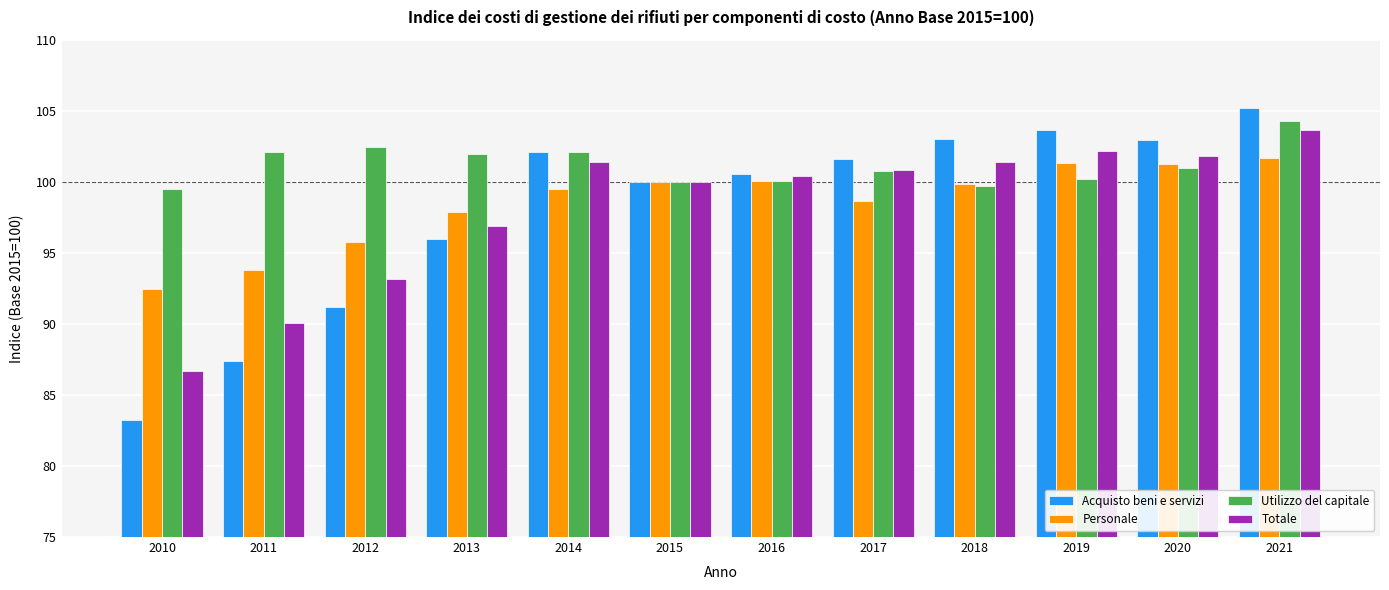

What is the sum of all Totale values?

1178.5